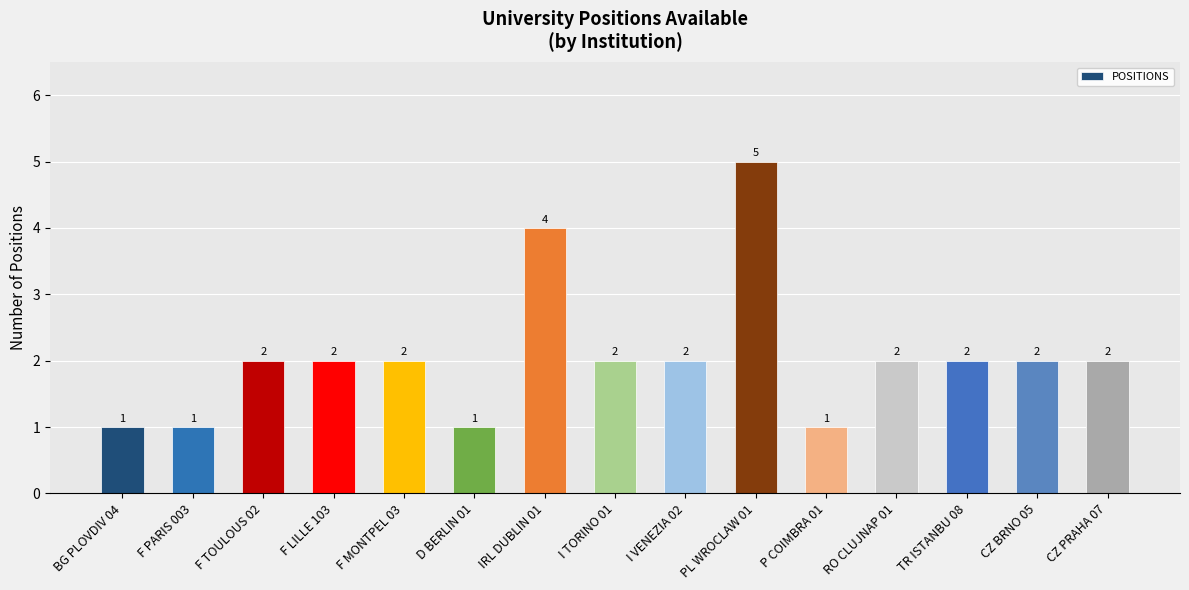

How many categories are shown in the chart?

15